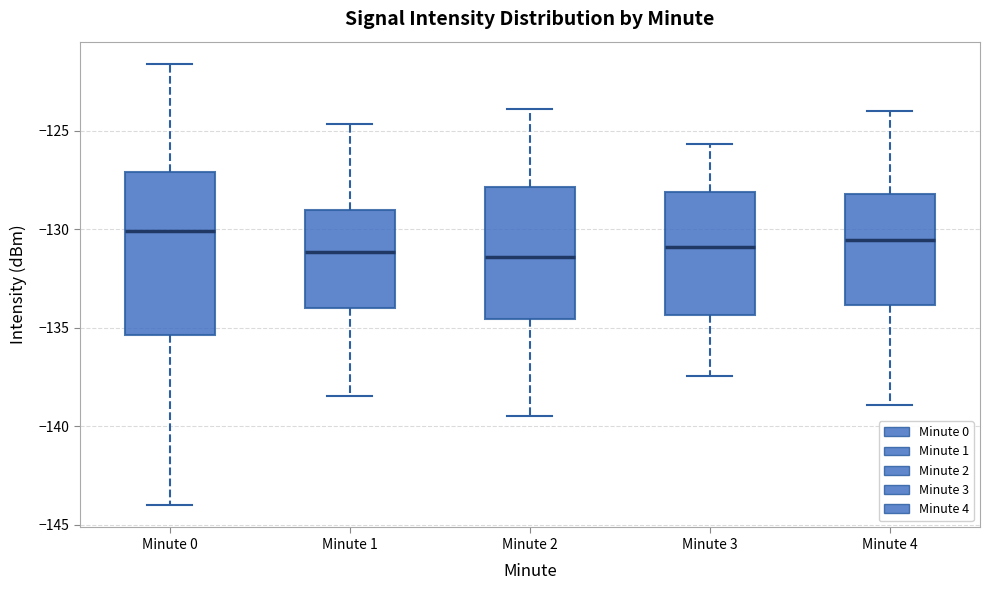

Reading left to right, transcribe this box plot: for each box, give where its median line is, the range the box spans, and where its two whiskers end, as read against the y-axis. The values are not printed on the chart, so give them approximately, as read against the axis.

Minute 0: median -130.0, box -135.5 to -127.0, whiskers -144.0 to -121.5
Minute 1: median -131.0, box -134.0 to -129.0, whiskers -138.5 to -124.5
Minute 2: median -131.5, box -134.5 to -128.0, whiskers -139.5 to -124.0
Minute 3: median -131.0, box -134.5 to -128.0, whiskers -137.5 to -125.5
Minute 4: median -130.5, box -134.0 to -128.0, whiskers -139.0 to -124.0